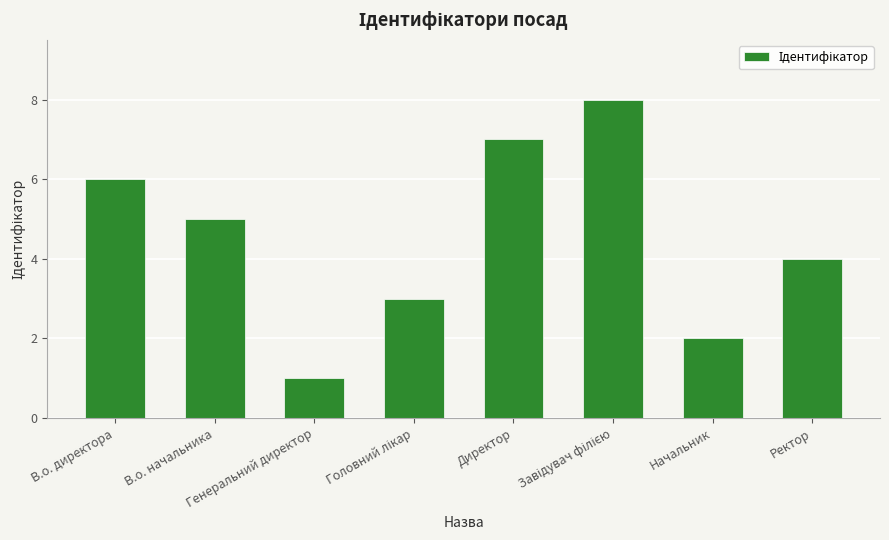

What is the smallest value displayed?

1